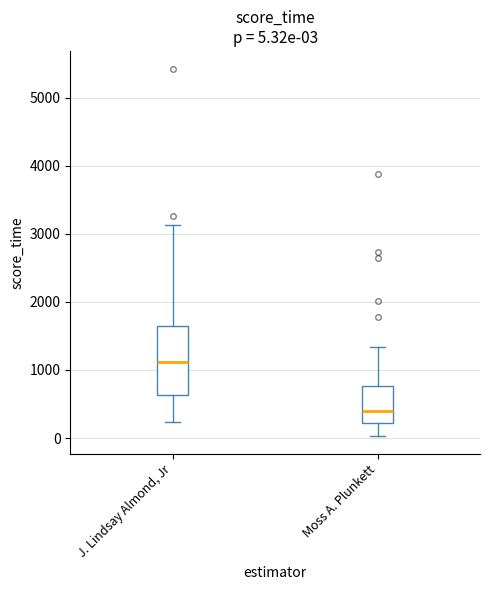

Which box is the tallest, from its lower edge to its upper edge?

J. Lindsay Almond, Jr